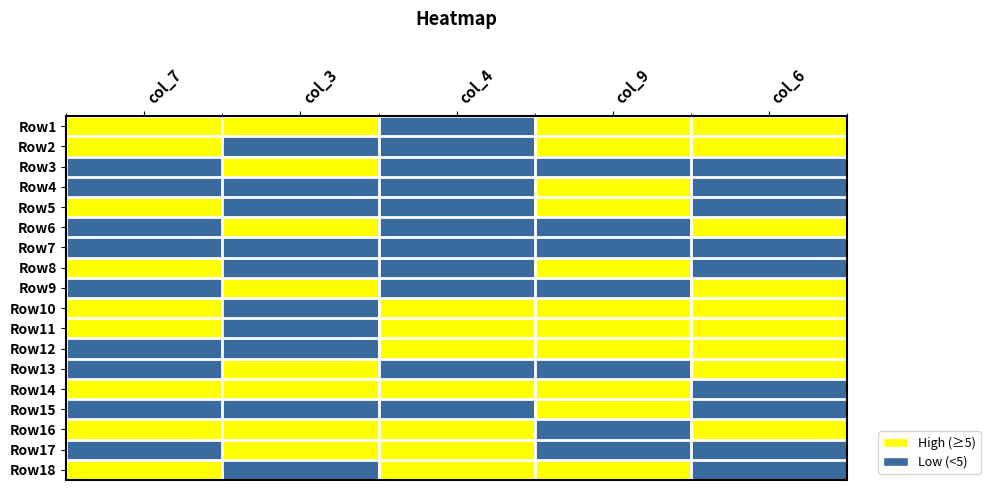

Reading left to right, what are all the values shown in this chart?

Row1: col_7=1	col_3=1	col_4=0	col_9=1	col_6=1
Row2: col_7=1	col_3=0	col_4=0	col_9=1	col_6=1
Row3: col_7=0	col_3=1	col_4=0	col_9=0	col_6=0
Row4: col_7=0	col_3=0	col_4=0	col_9=1	col_6=0
Row5: col_7=1	col_3=0	col_4=0	col_9=1	col_6=0
Row6: col_7=0	col_3=1	col_4=0	col_9=0	col_6=1
Row7: col_7=0	col_3=0	col_4=0	col_9=0	col_6=0
Row8: col_7=1	col_3=0	col_4=0	col_9=1	col_6=0
Row9: col_7=0	col_3=1	col_4=0	col_9=0	col_6=1
Row10: col_7=1	col_3=0	col_4=1	col_9=1	col_6=1
Row11: col_7=1	col_3=0	col_4=1	col_9=1	col_6=1
Row12: col_7=0	col_3=0	col_4=1	col_9=1	col_6=1
Row13: col_7=0	col_3=1	col_4=0	col_9=0	col_6=1
Row14: col_7=1	col_3=1	col_4=1	col_9=1	col_6=0
Row15: col_7=0	col_3=0	col_4=0	col_9=1	col_6=0
Row16: col_7=1	col_3=1	col_4=1	col_9=0	col_6=1
Row17: col_7=0	col_3=1	col_4=1	col_9=0	col_6=0
Row18: col_7=1	col_3=0	col_4=1	col_9=1	col_6=0